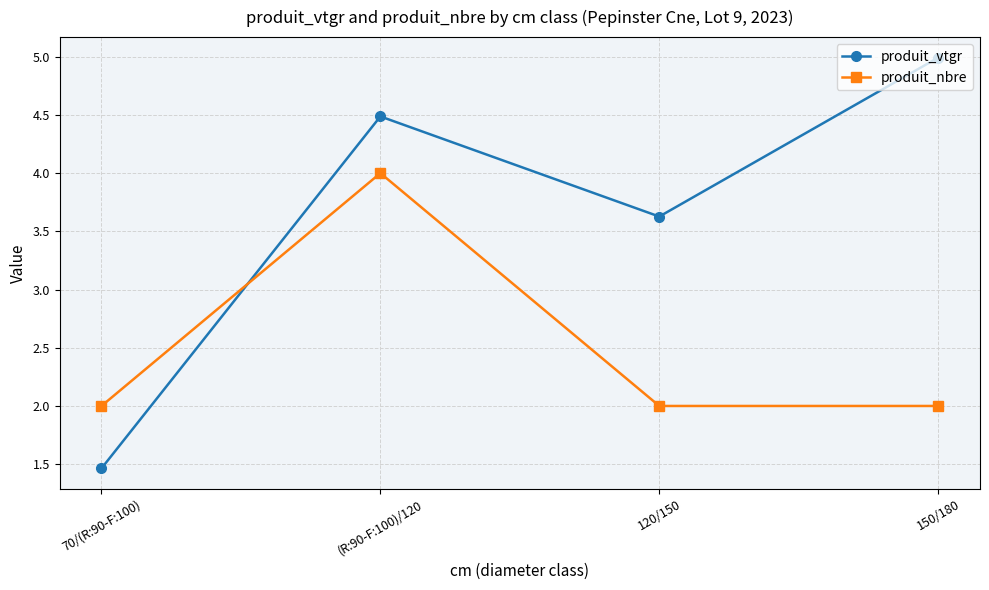

How many lines are shown in the chart?

2